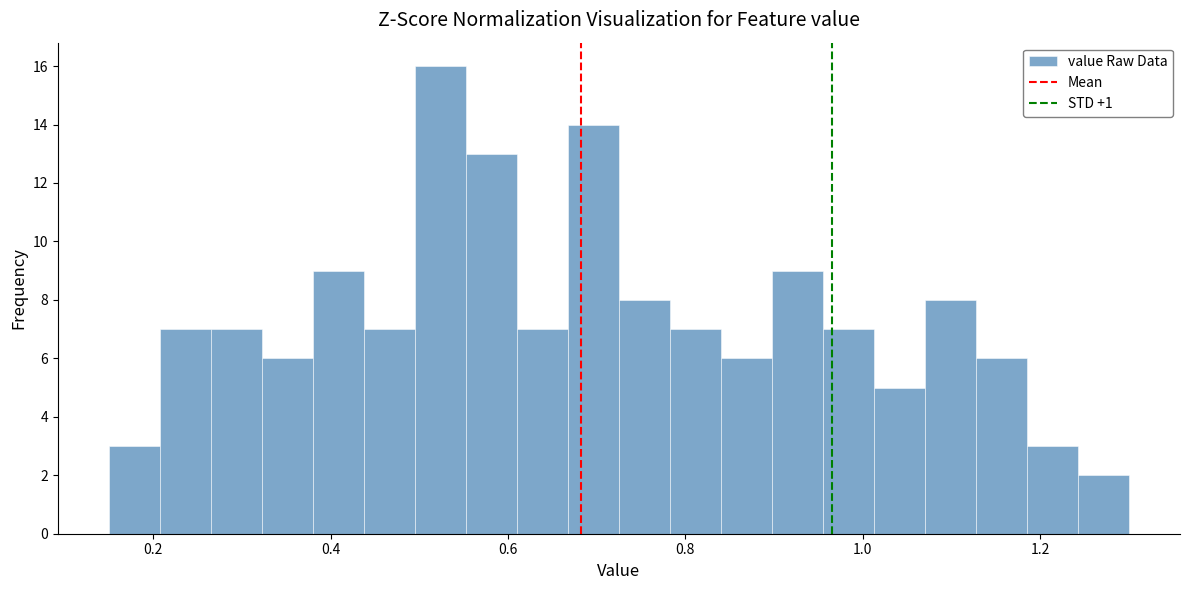

Read against the x-axis, roughly where is the centre of the tallest bar?

0.52